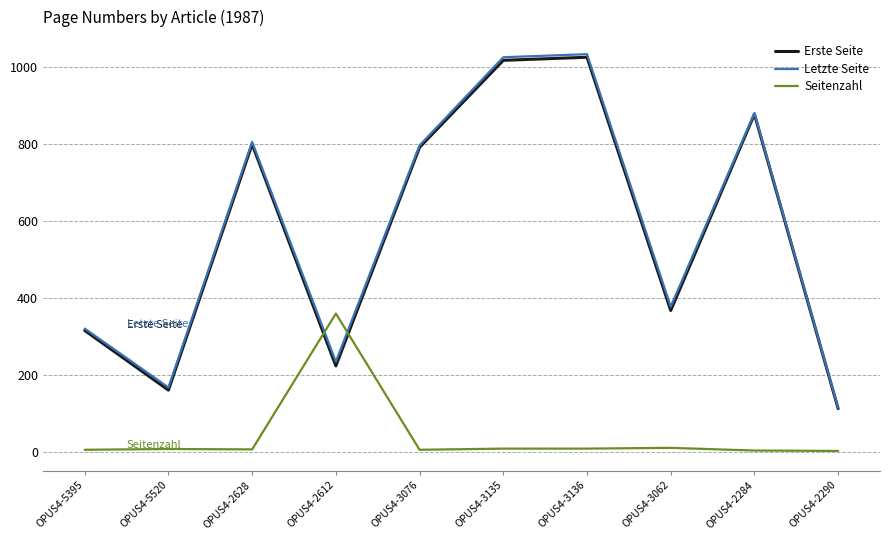

The value of Letzte Seite at OPUS4-2628 is 805. True or false?

True